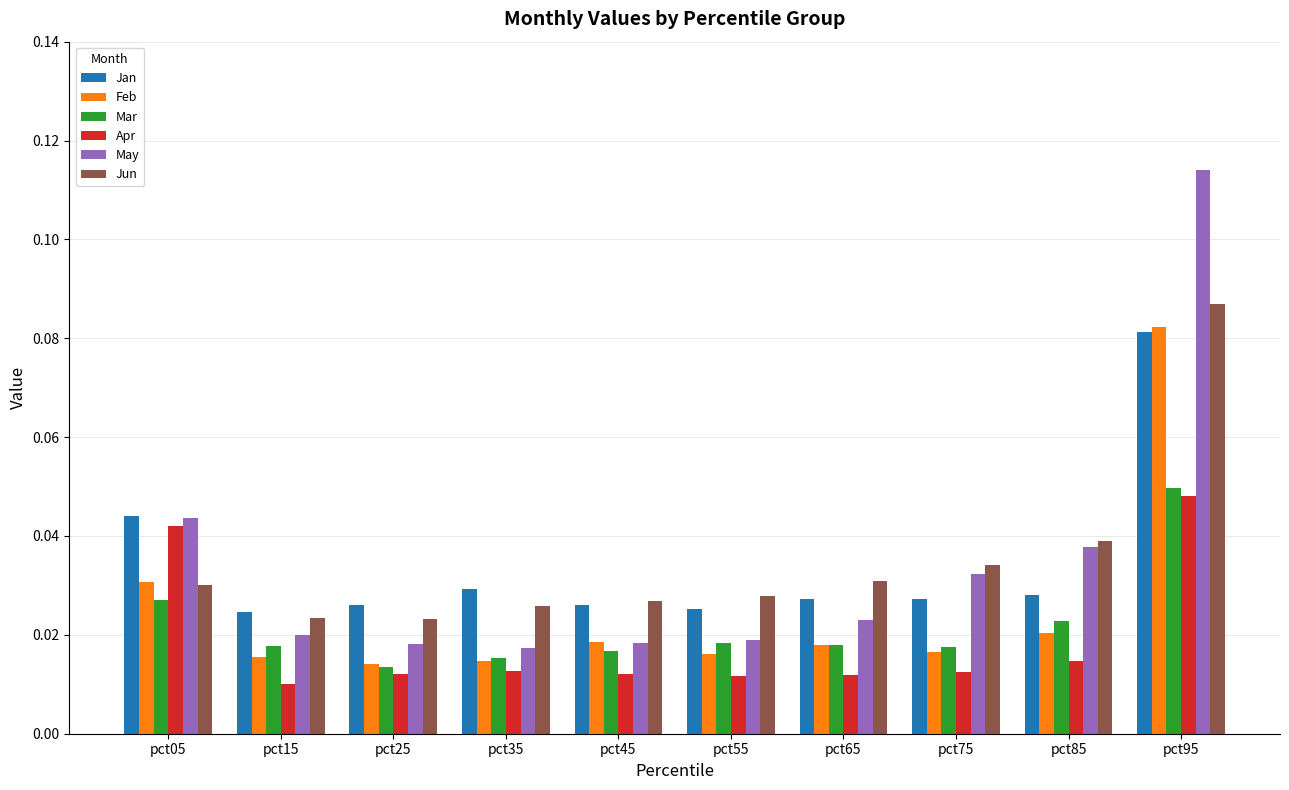

What is the sum of all May values?

0.3